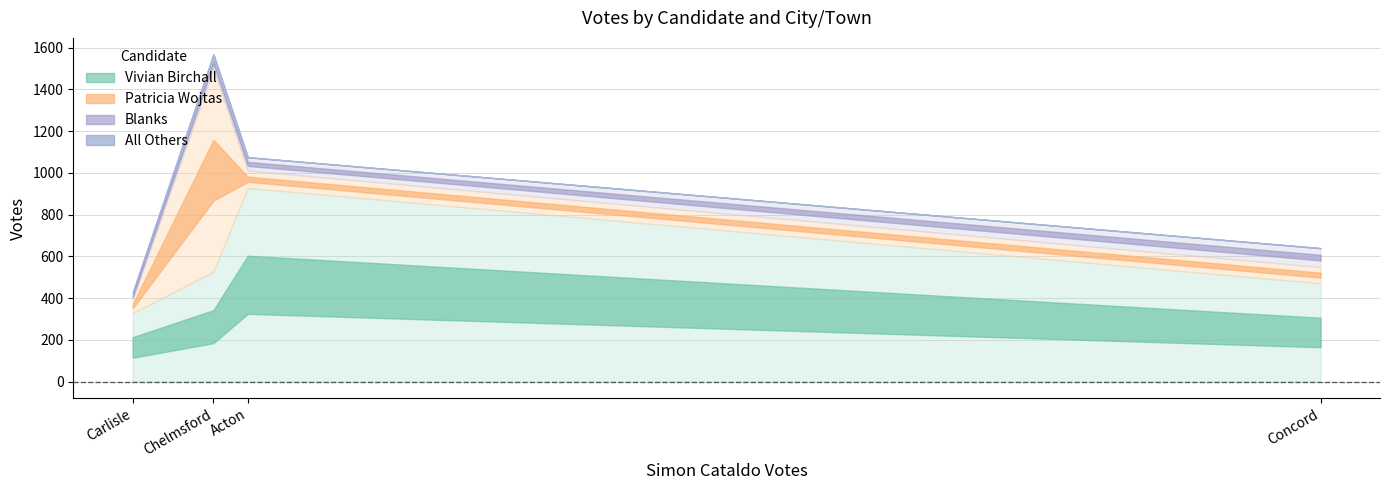

What is the spread (max minus min) of values at Concord?

470